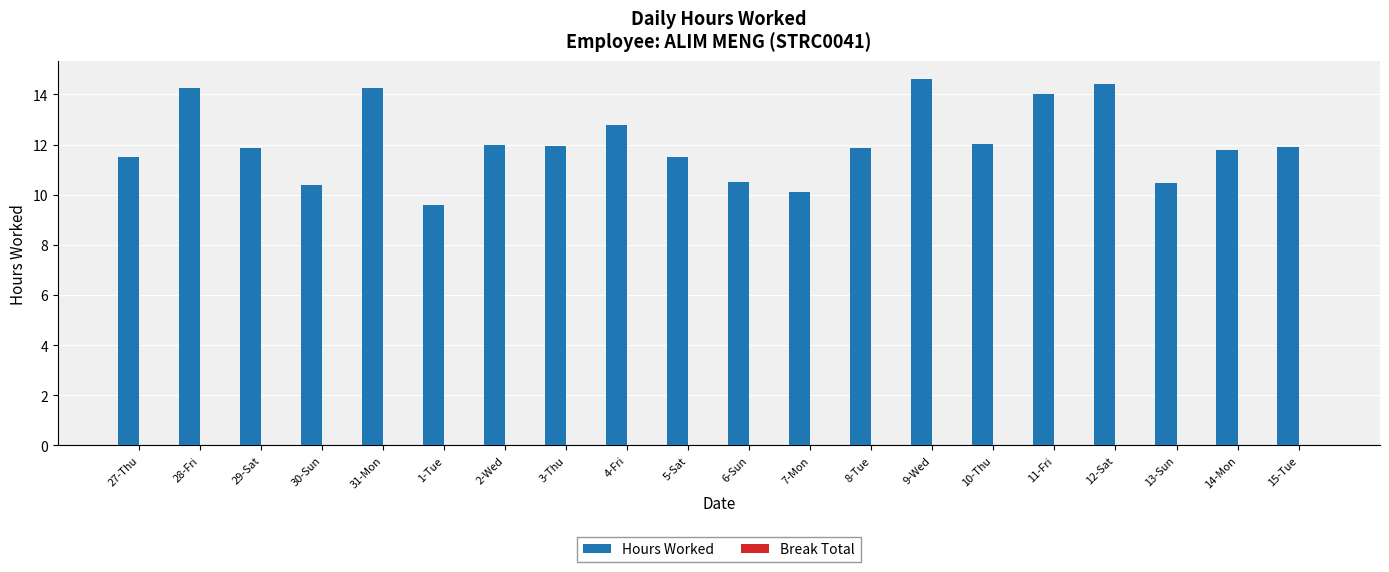

What position from the right is 7-Mon?

9